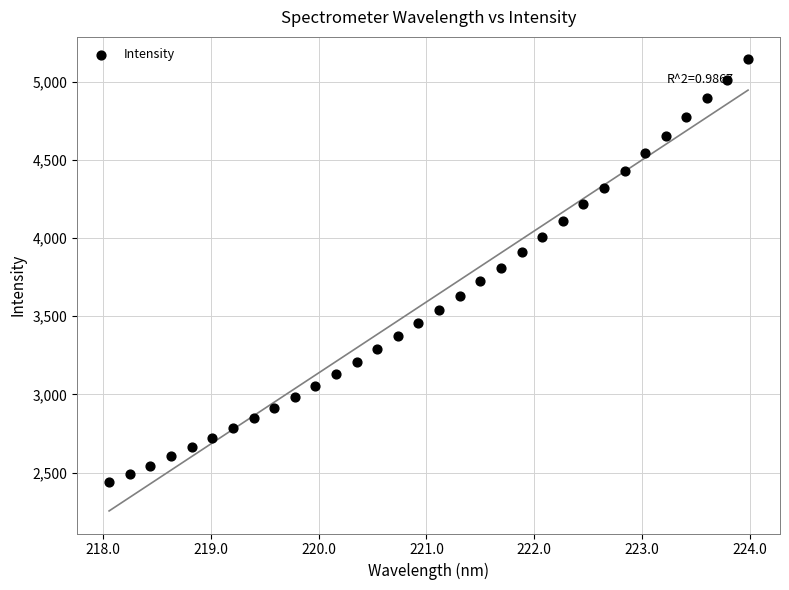

What is the range of X values (max minus min)?

5.9